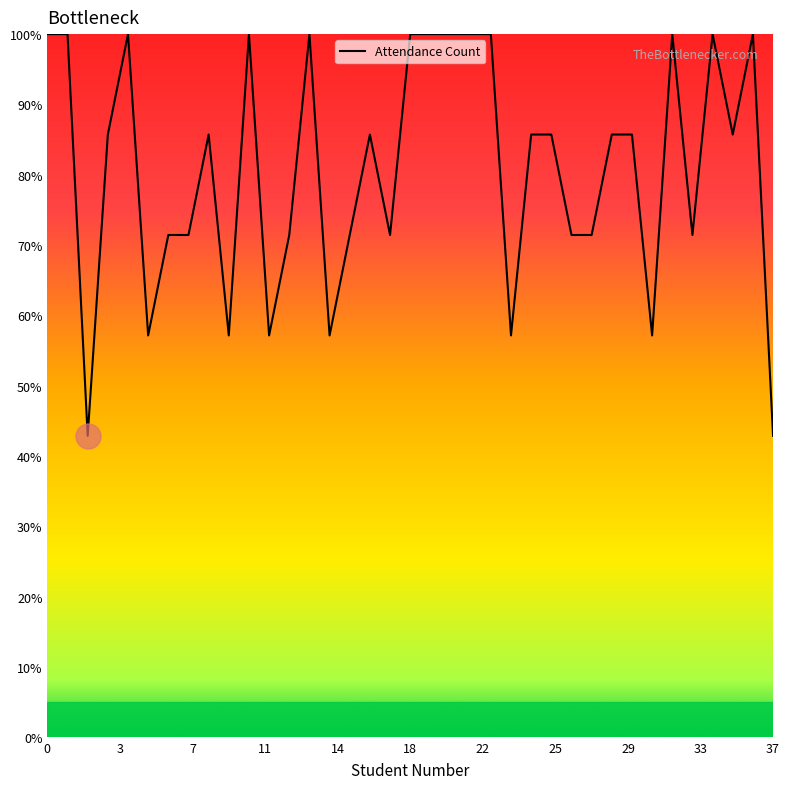

What is the smallest value displayed?

42.9